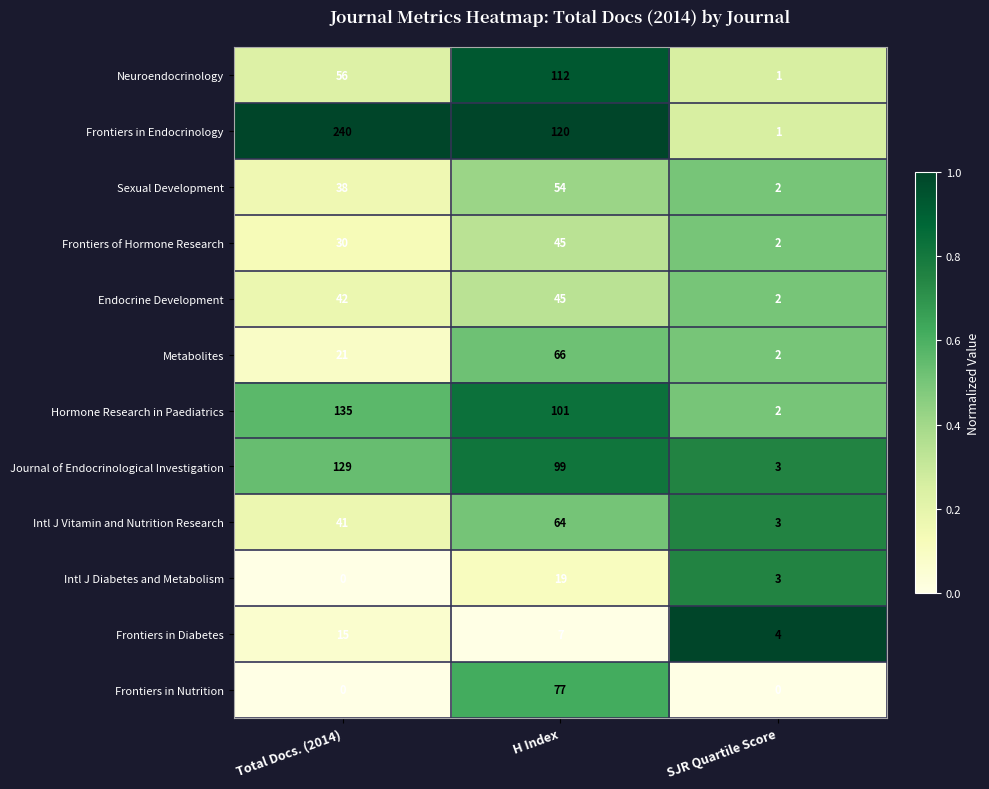

What is the difference between the highest and lowest values at Total Docs. (2014)?

240